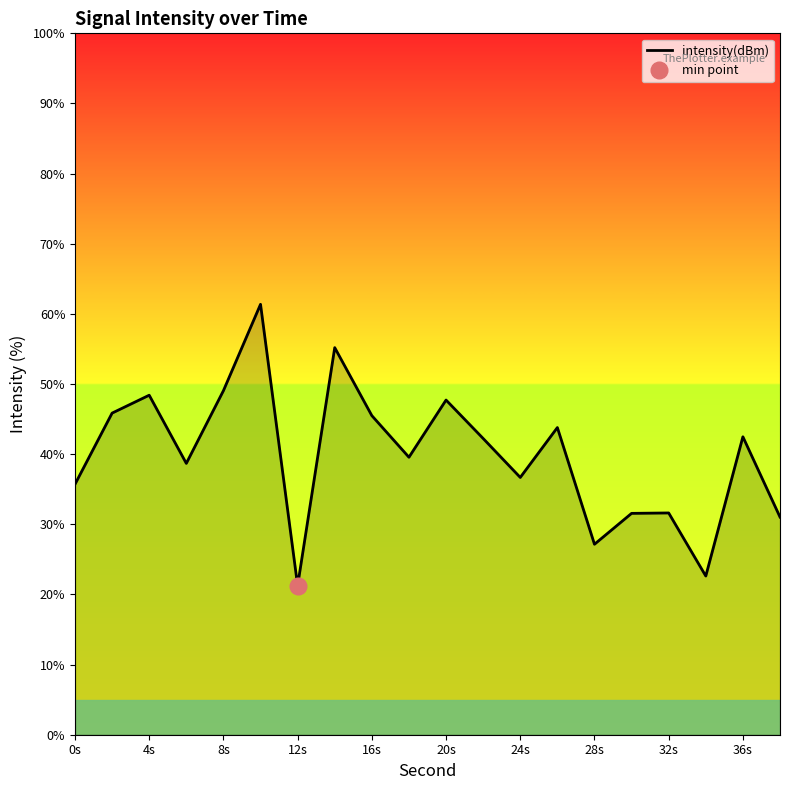

Does the chart have visible grid lines?

No